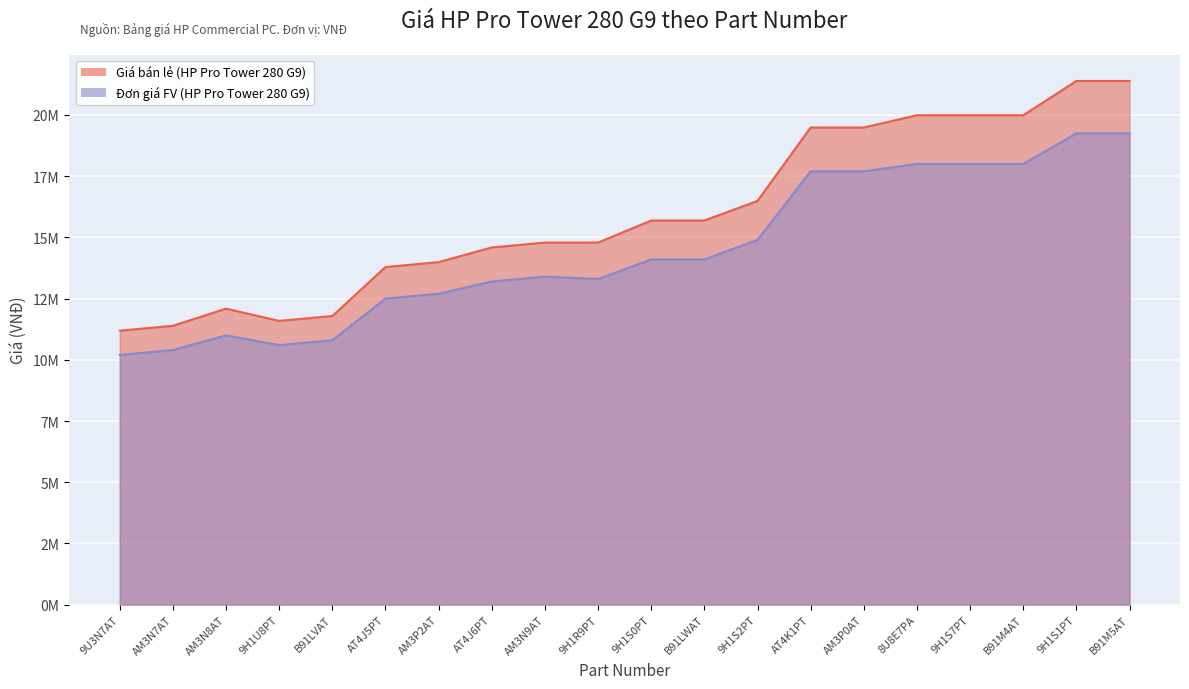

Where is the first local maximum for Đơn giá FV (HP Pro Tower 280 G9)?

AM3N8AT